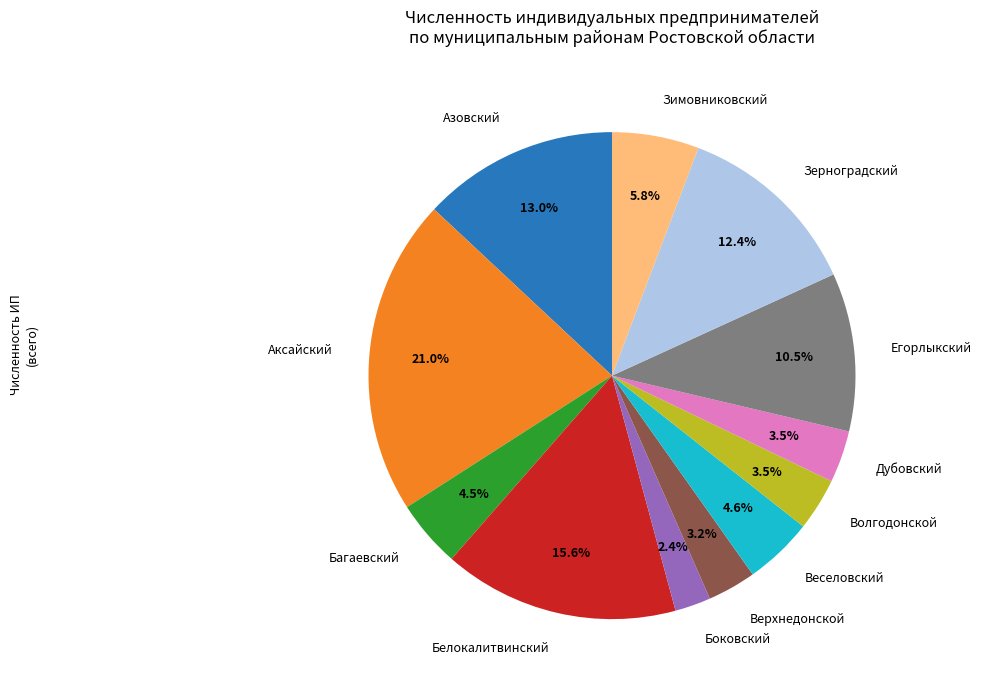

Does Волгодонской represent more than half of the total?

No